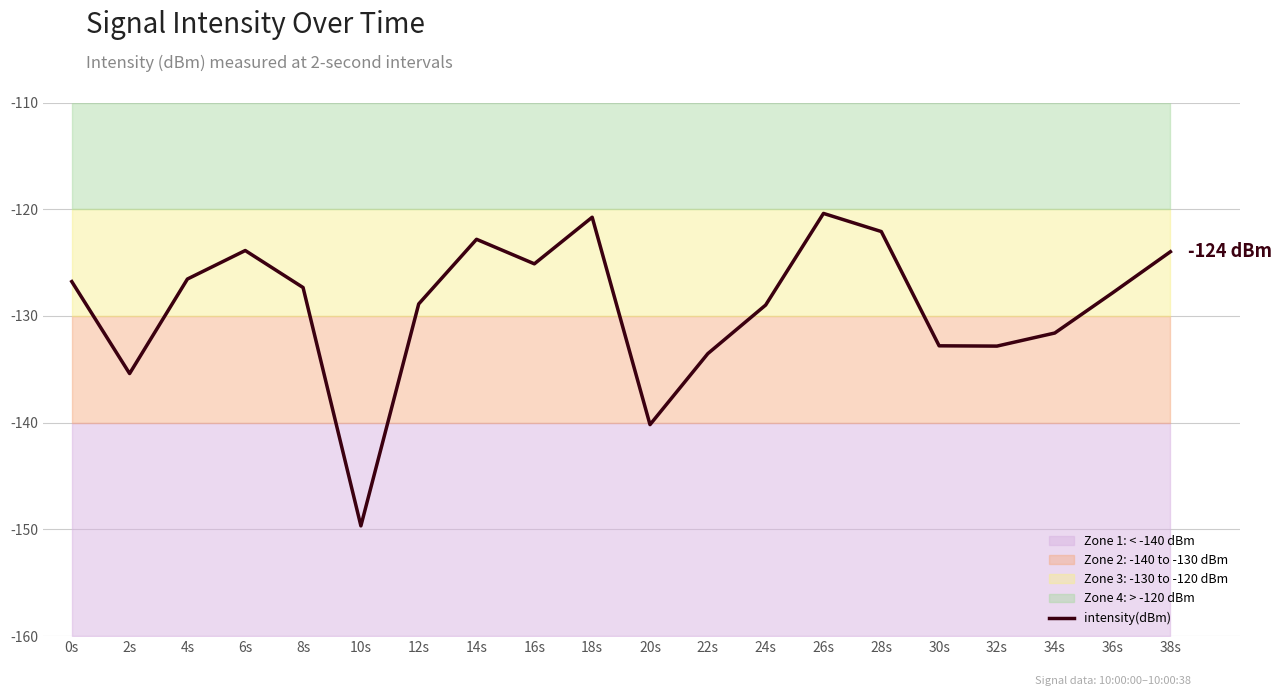

Count the number of values greater than -127.

9